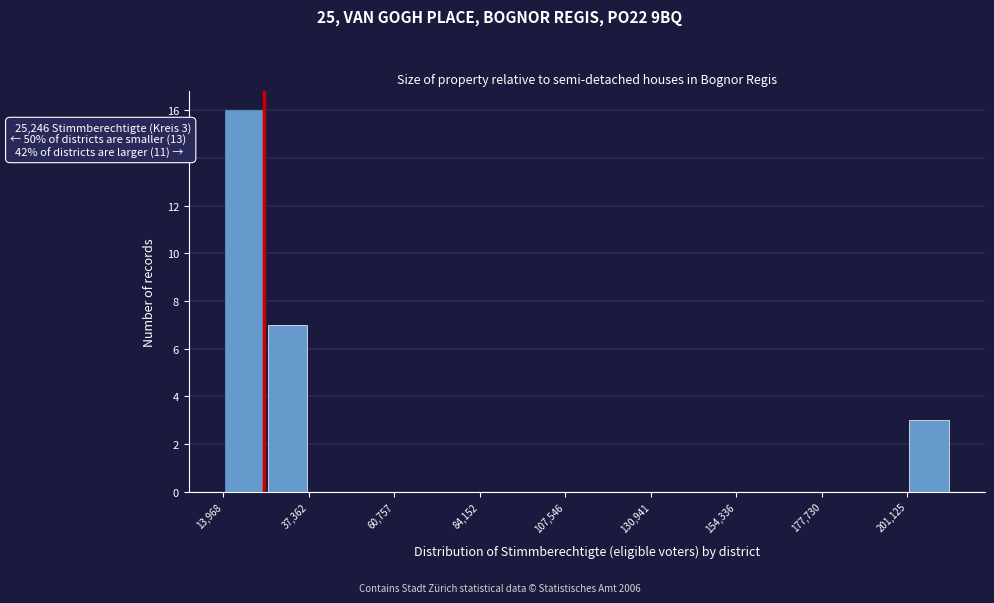

Around what value on the x-axis is the tallest bar? Give the approximate position of its centre, as read against the axis.

20000